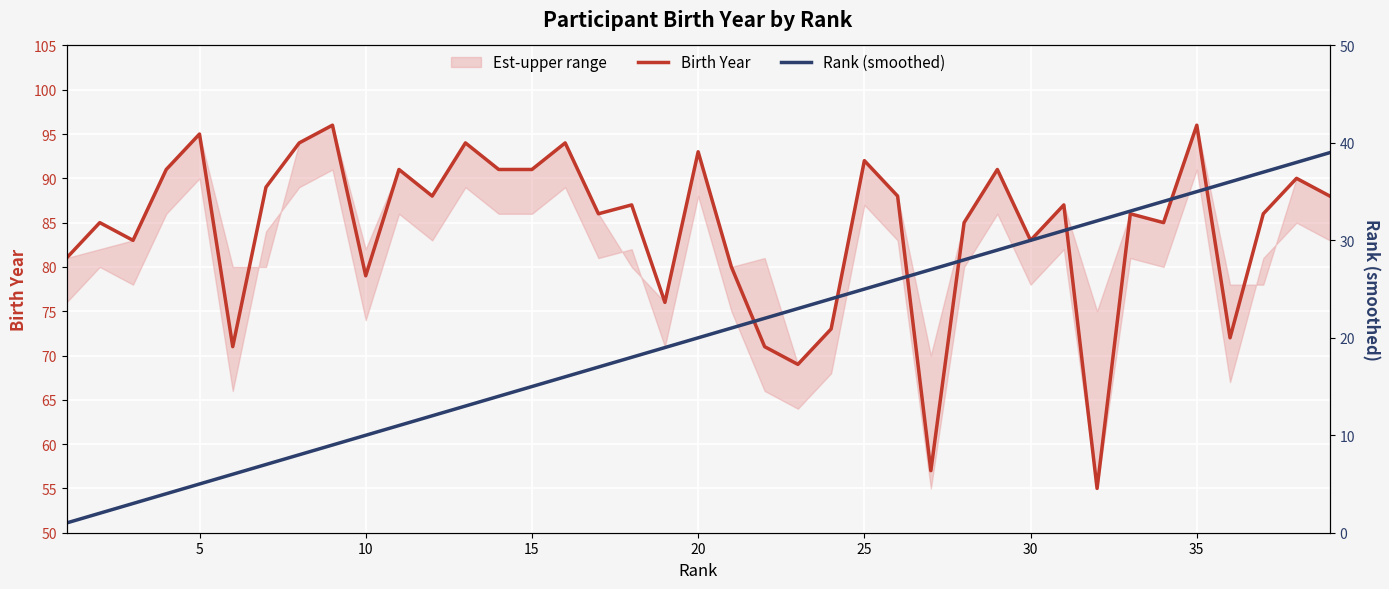

True or false: Birth Year and Rank (smoothed) intersect in this chart.

False